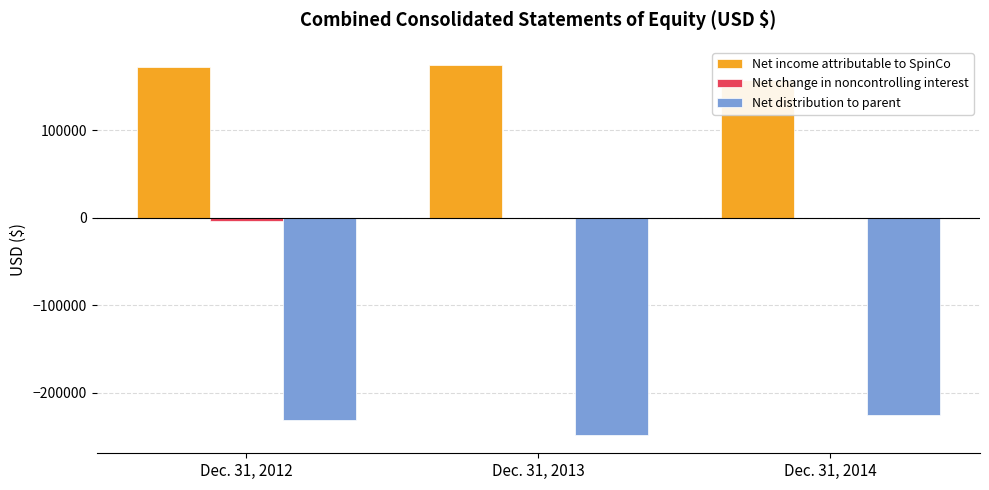

What is the value of the Net change in noncontrolling interest bar at the 1st from the left?

-4292